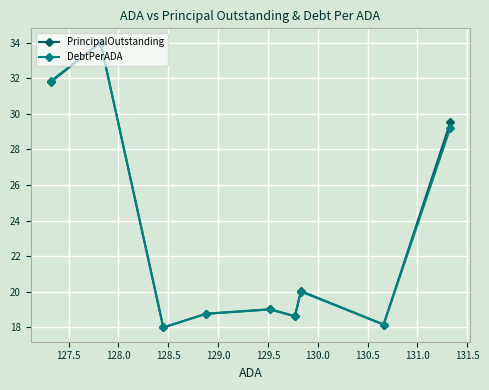

True or false: DebtPerADA and PrincipalOutstanding intersect in this chart.

False